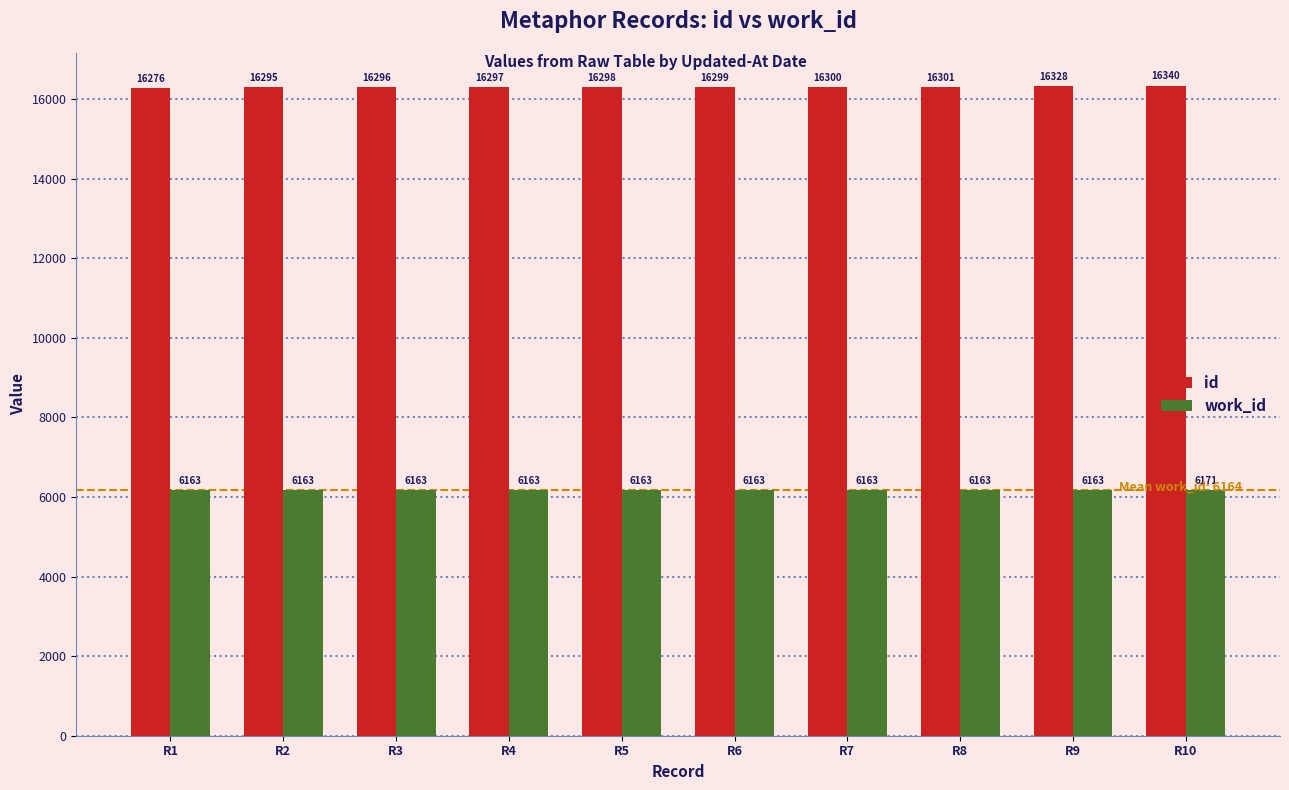

Reading left to right, what are all the values shown in this chart?

id: R1=16276	R2=16295	R3=16296	R4=16297	R5=16298	R6=16299	R7=16300	R8=16301	R9=16328	R10=16340
work_id: R1=6163	R2=6163	R3=6163	R4=6163	R5=6163	R6=6163	R7=6163	R8=6163	R9=6163	R10=6171